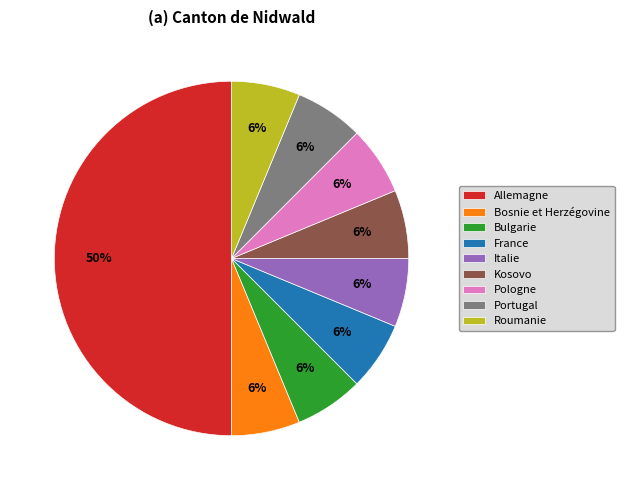

Approximately how many times larger is the value at Bosnie et Herzégovine compared to Allemagne?

0.1